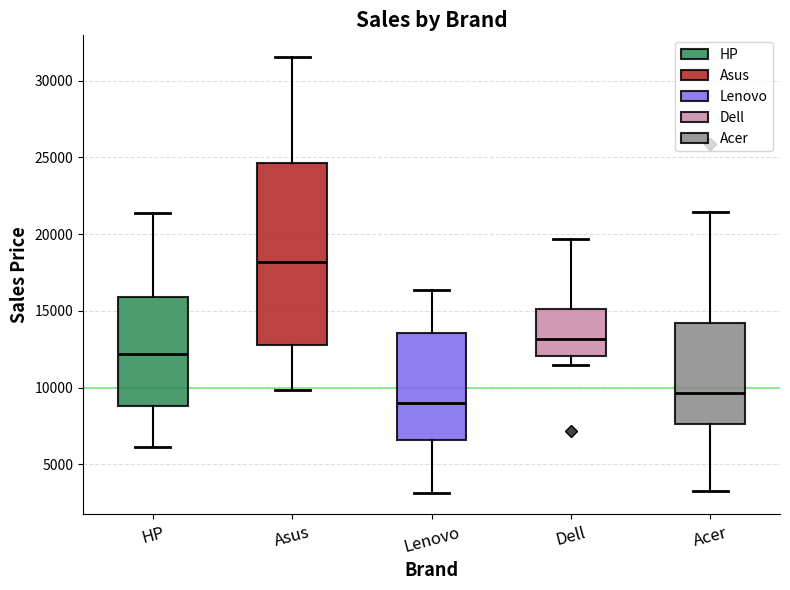

Reading left to right, read every box against the y-axis: the position of its median line, the range the box covers, and the ends of its whiskers. The values are not printed on the chart, so give them approximately, as read against the axis.

HP: median 12000, box 9000 to 16000, whiskers 6000 to 21500
Asus: median 18000, box 13000 to 24500, whiskers 10000 to 31500
Lenovo: median 9000, box 6500 to 13500, whiskers 3000 to 16500
Dell: median 13000, box 12000 to 15000, whiskers 11500 to 19500
Acer: median 9500, box 7500 to 14000, whiskers 3500 to 21500